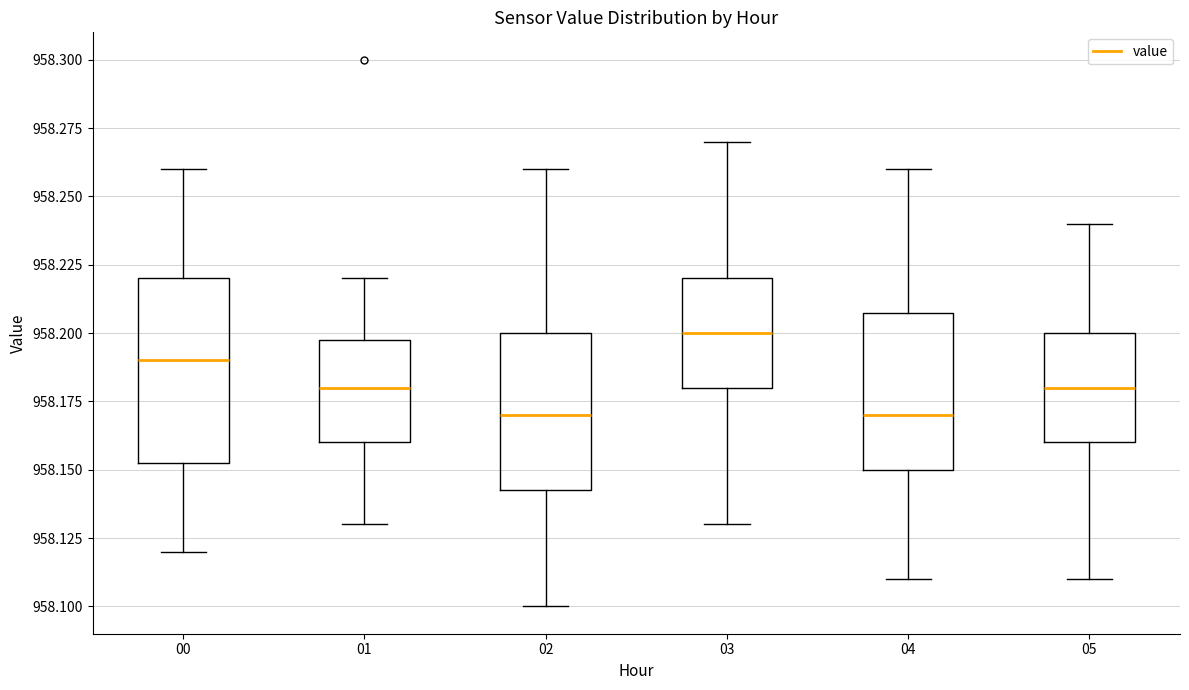

Reading left to right, read every box against the y-axis: the position of its median line, the range the box covers, and the ends of its whiskers. The values are not printed on the chart, so give them approximately, as read against the axis.

00: median 958.190, box 958.155 to 958.220, whiskers 958.120 to 958.260
01: median 958.180, box 958.160 to 958.200, whiskers 958.130 to 958.220
02: median 958.170, box 958.145 to 958.200, whiskers 958.100 to 958.260
03: median 958.200, box 958.180 to 958.220, whiskers 958.130 to 958.270
04: median 958.170, box 958.150 to 958.210, whiskers 958.110 to 958.260
05: median 958.180, box 958.160 to 958.200, whiskers 958.110 to 958.240